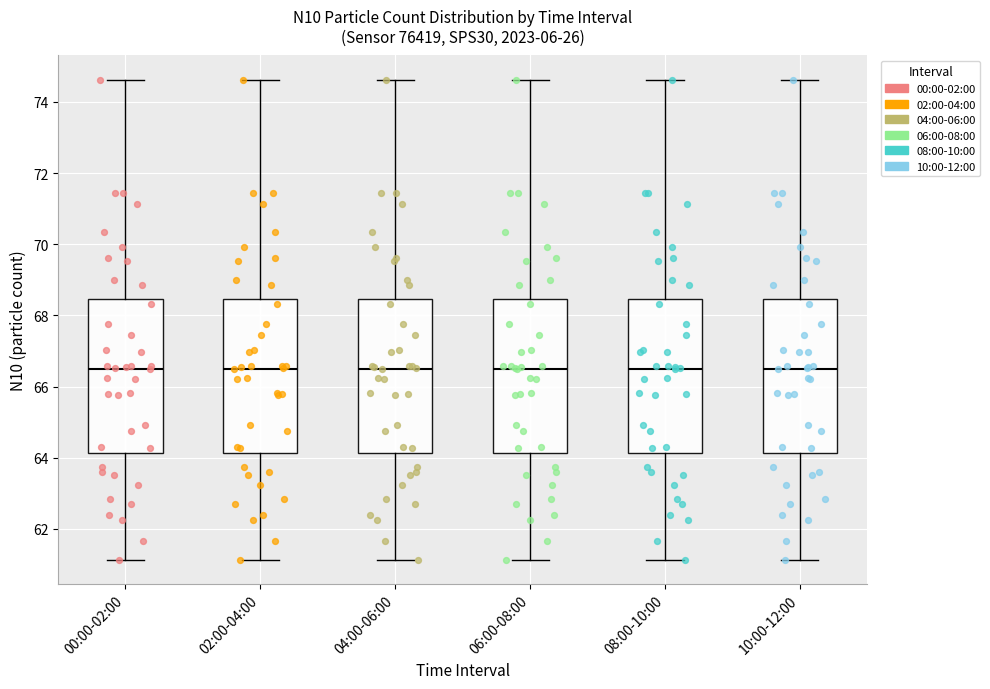

Where does the lower whisker of the box for 08:00-10:00 end on the y-axis? The values are not printed on the chart, so give them approximately, as read against the axis.

61.2